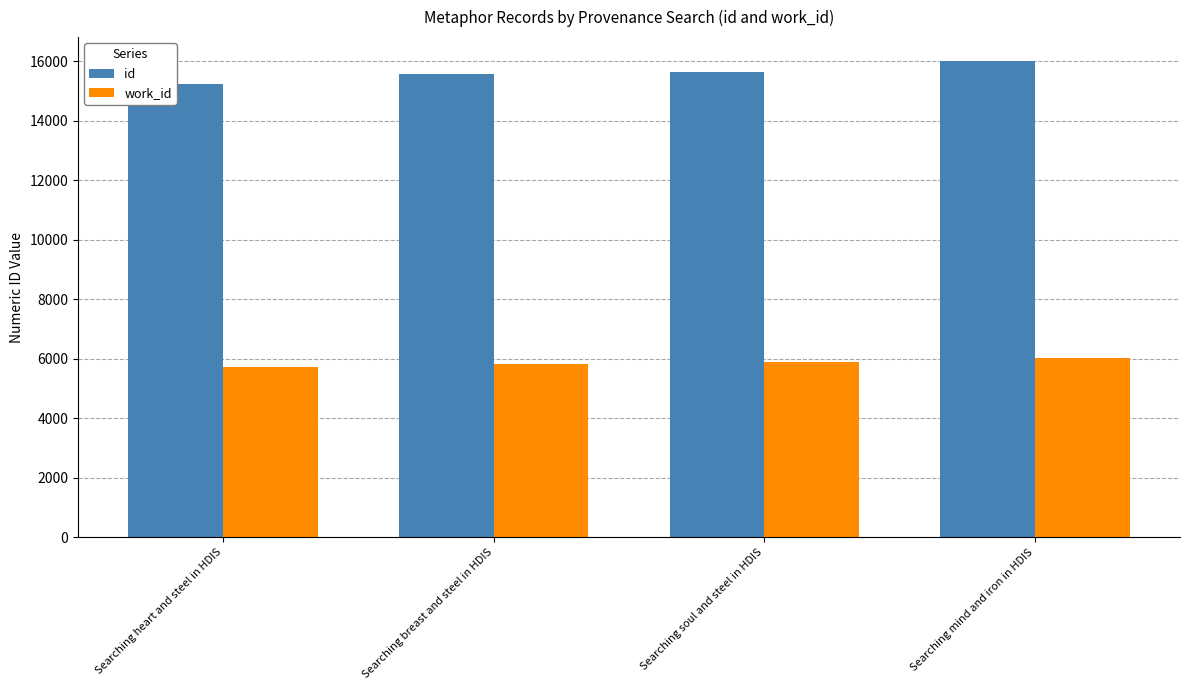

Which series has the largest total across all categories?

id